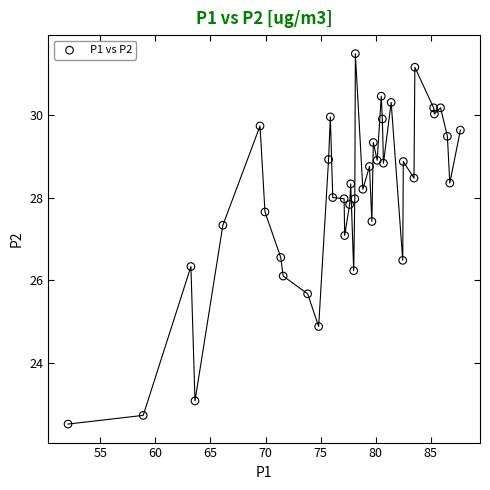

What is the range of X values (max minus min)?

35.6